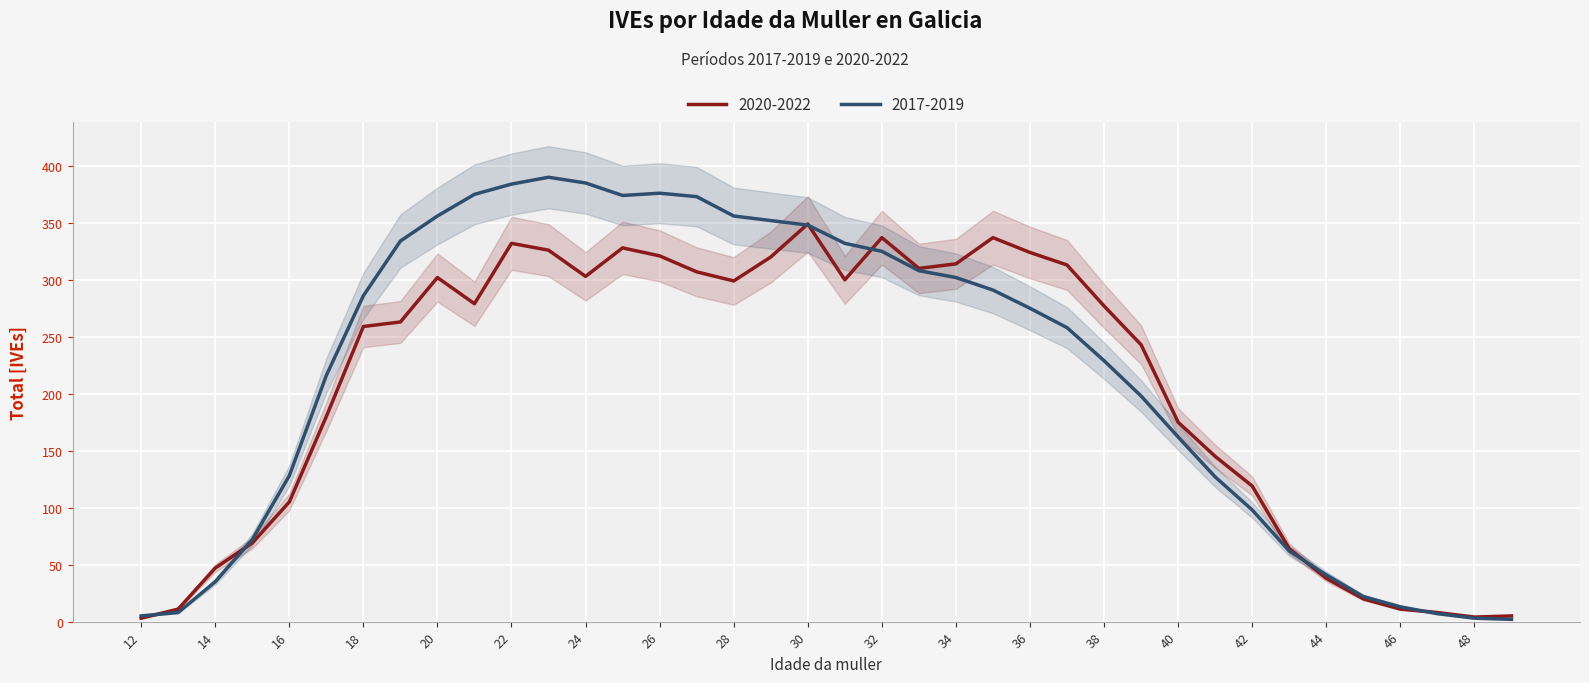

Is it true that 2020-2022 equals 125 at 18?

False